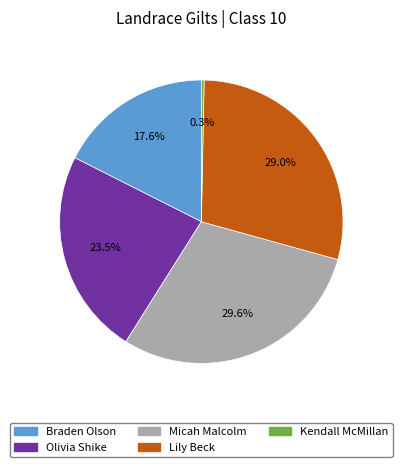

How many segments does this pie chart have?

5